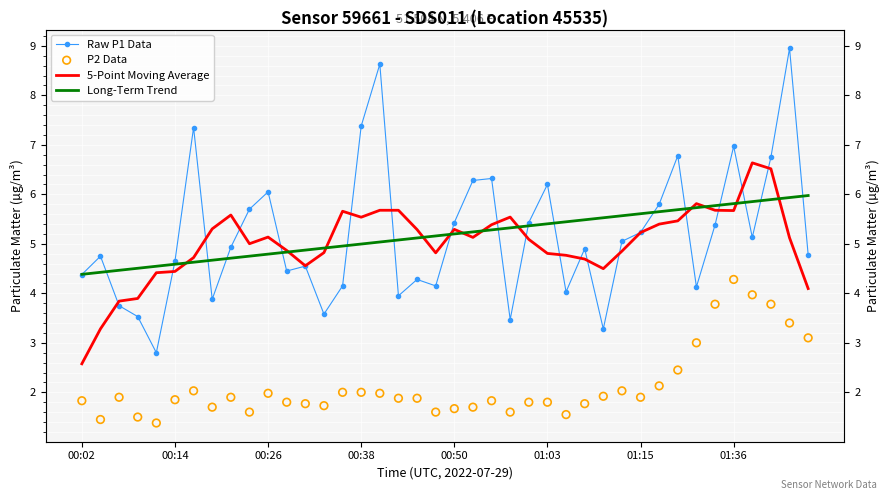

What are all the series names shown in the legend?

Raw P1 Data, 5-Point Moving Average, Long-Term Trend, P2 Data